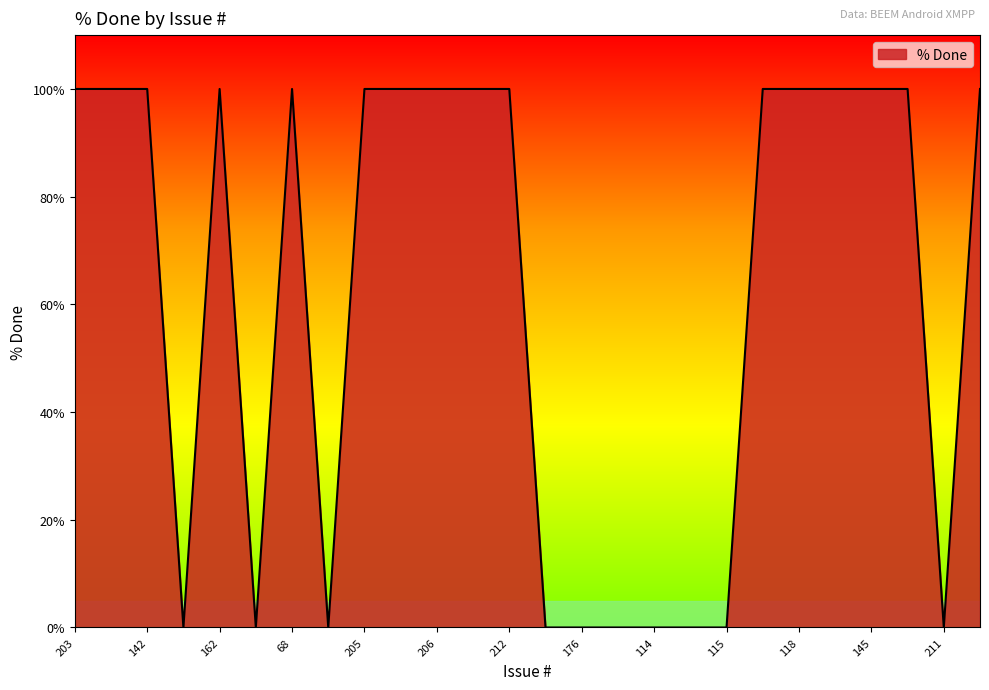

What is the difference between the maximum and minimum values?

100